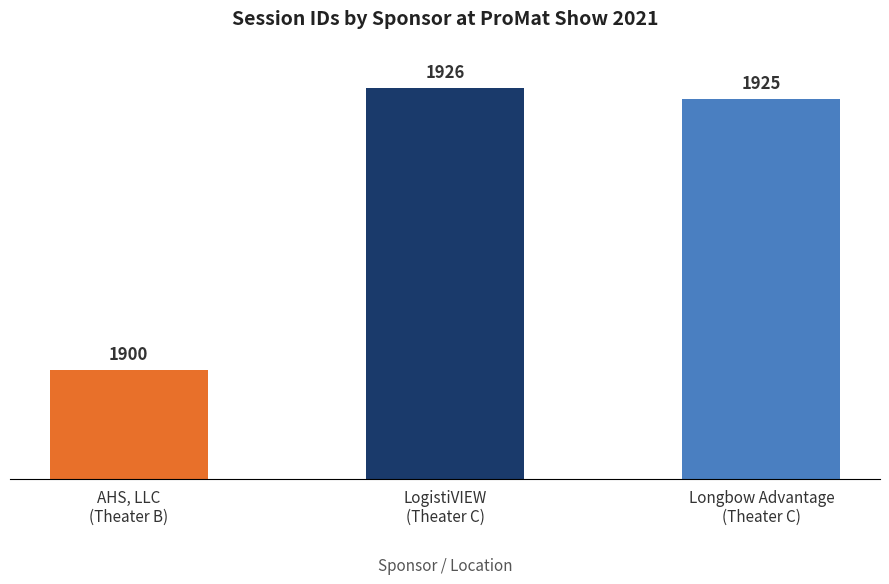

Where does the data first go above 1925?

LogistiVIEW
(Theater C)